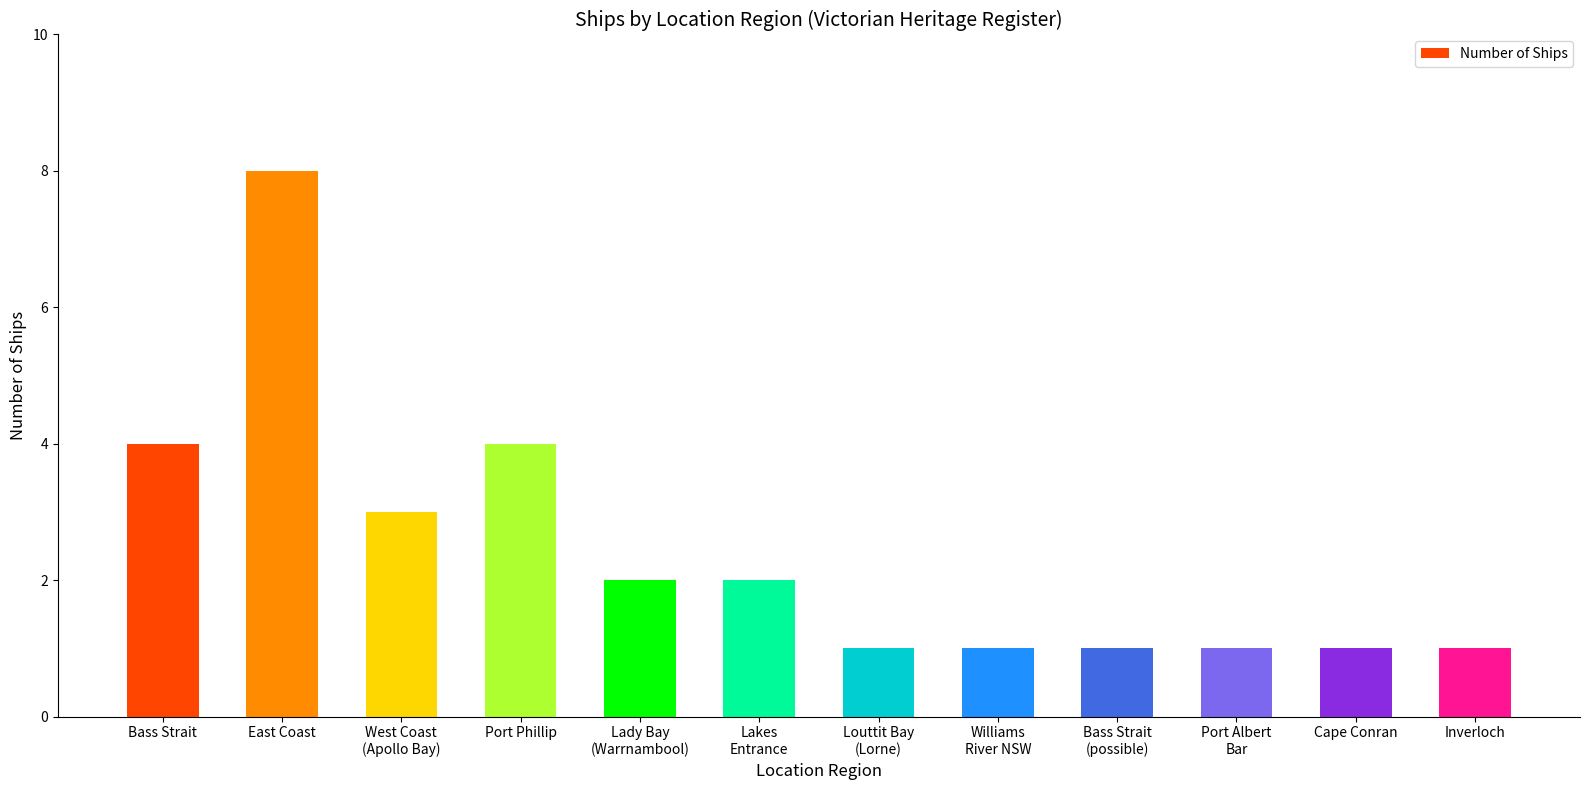

Count the number of categories in the chart.

12